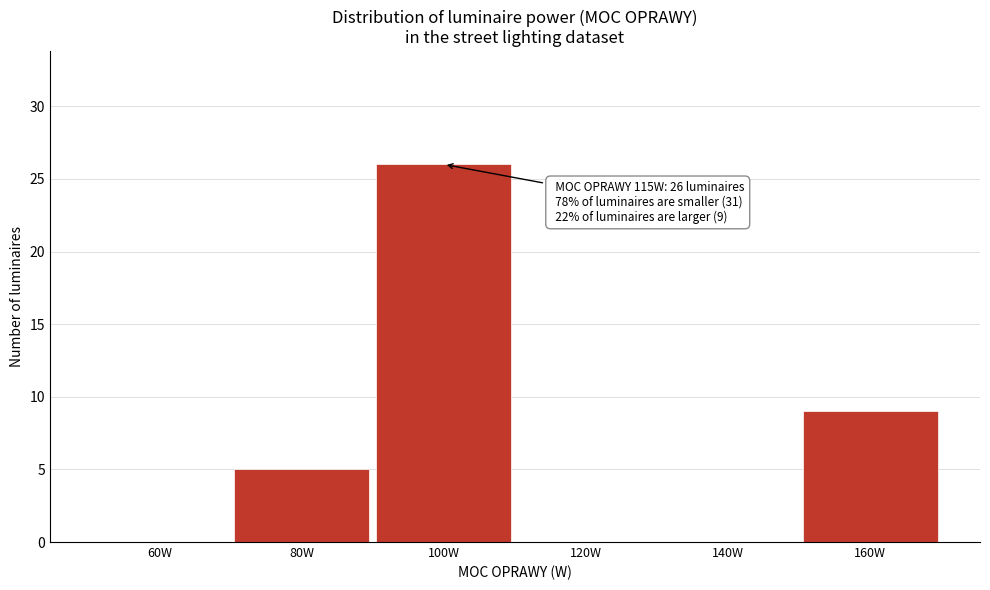

Reading right to left, list all the values displayed in this chart.

160W=9	140W=0	120W=0	100W=26	80W=5	60W=0